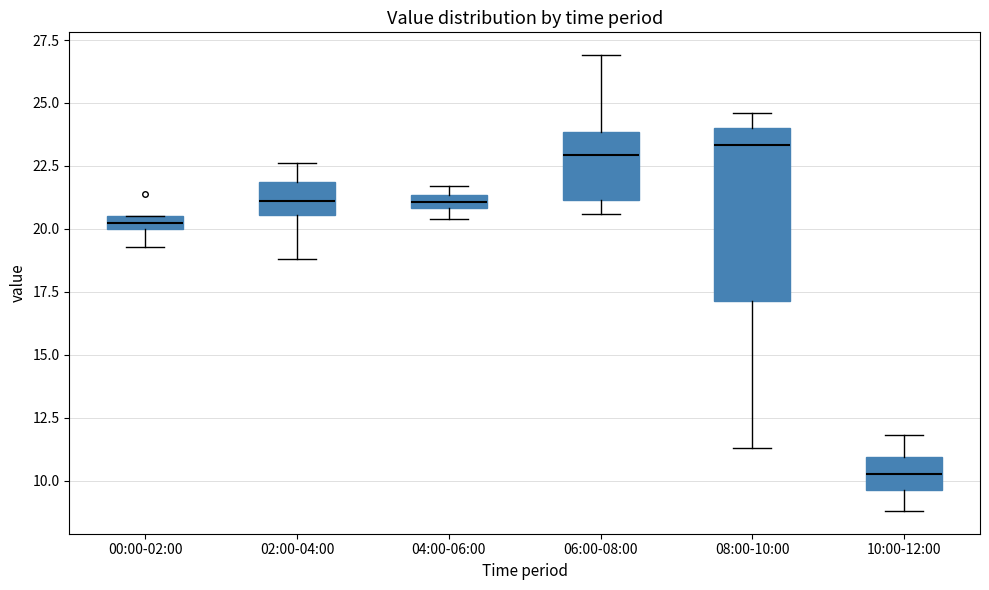

Comparing the boxes themselves (not the whiskers), which one is the tallest?

08:00-10:00